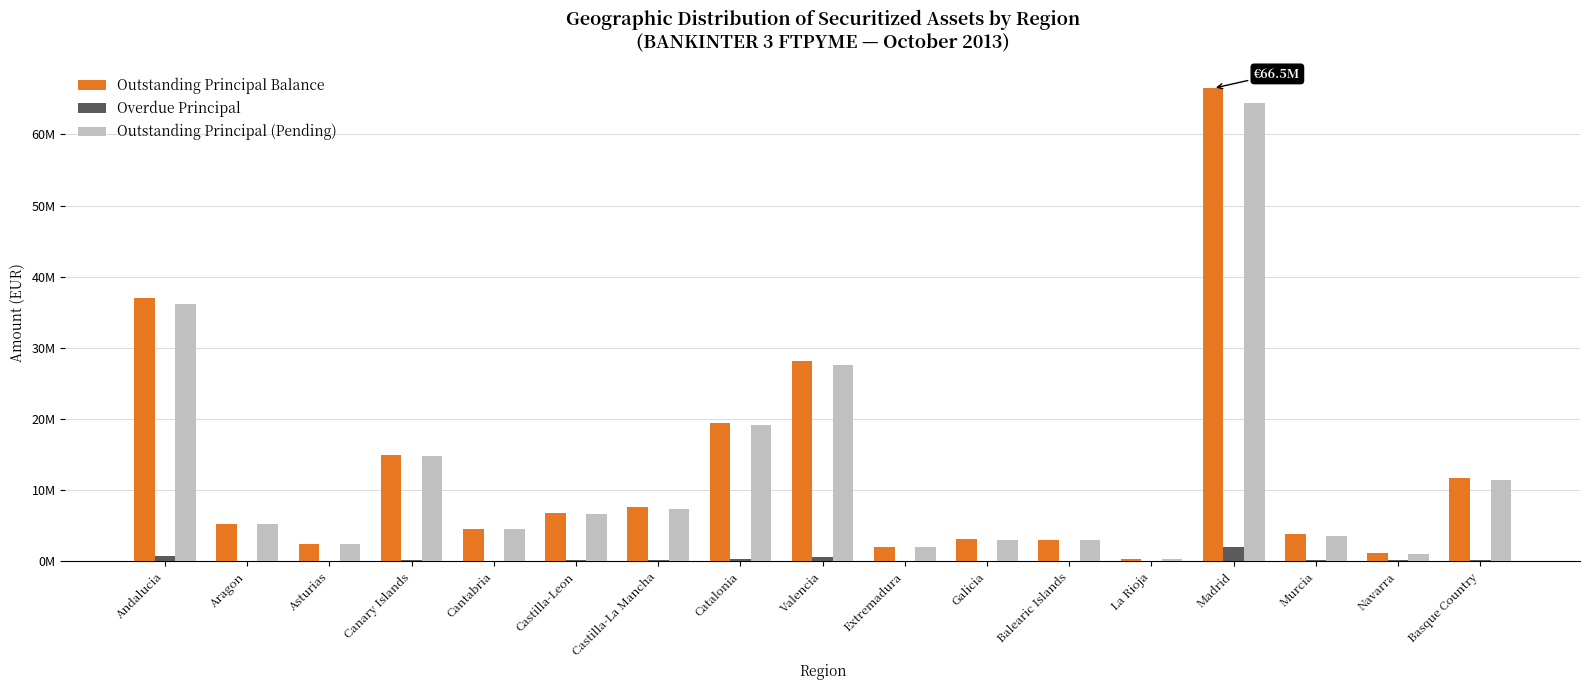

Which category has the lowest value in the Overdue Principal series?

Asturias